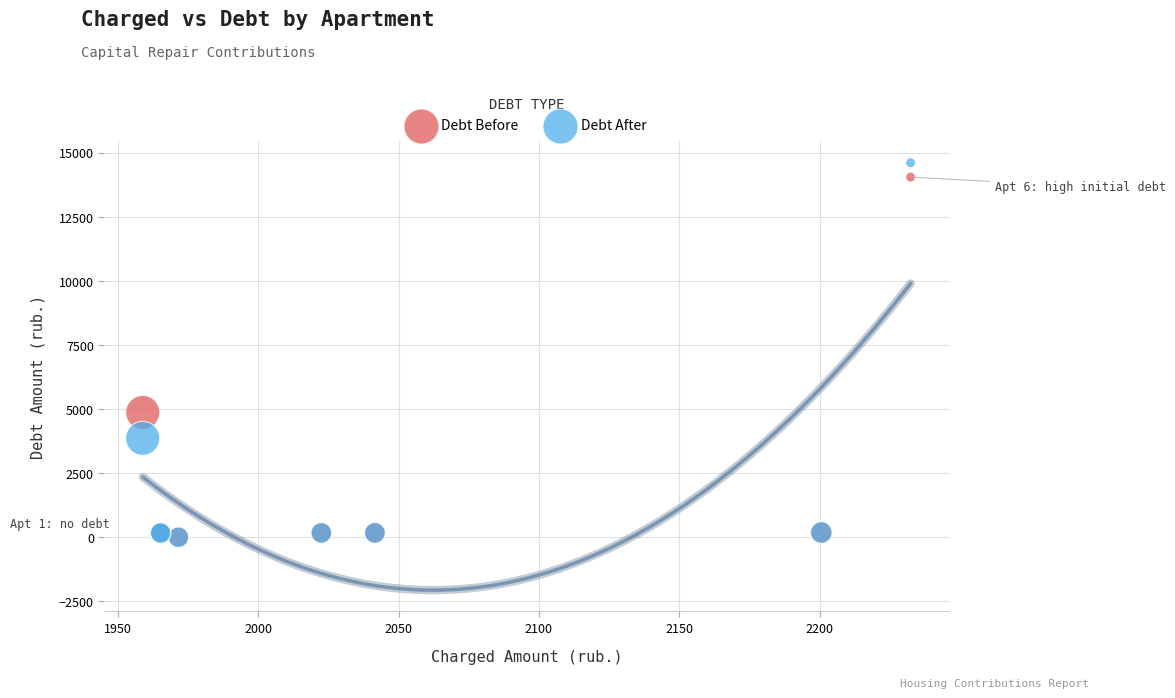

What are all the series names shown in the legend?

Debt Before, Debt After